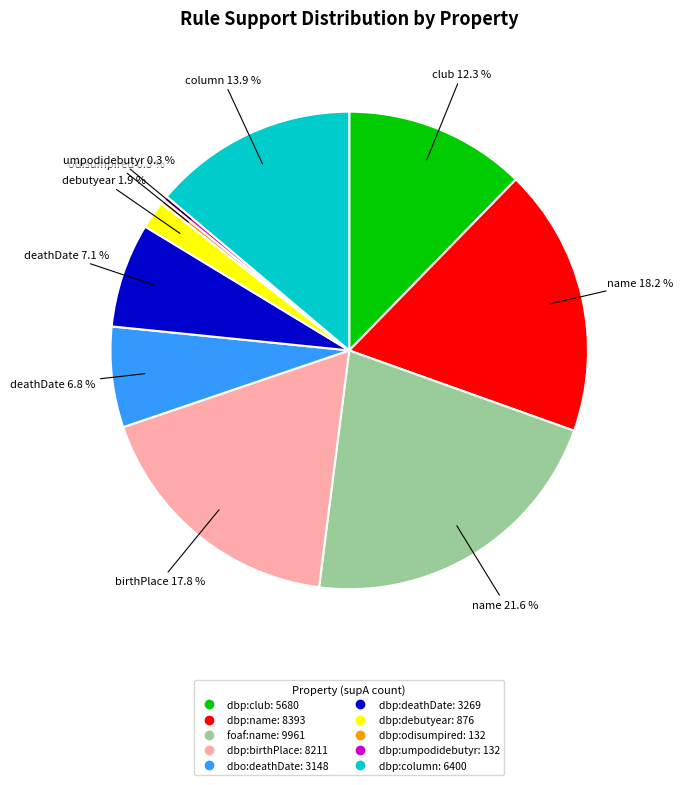

What is the ratio of the value at dbp:deathDate to the value at dbp:name?

0.4